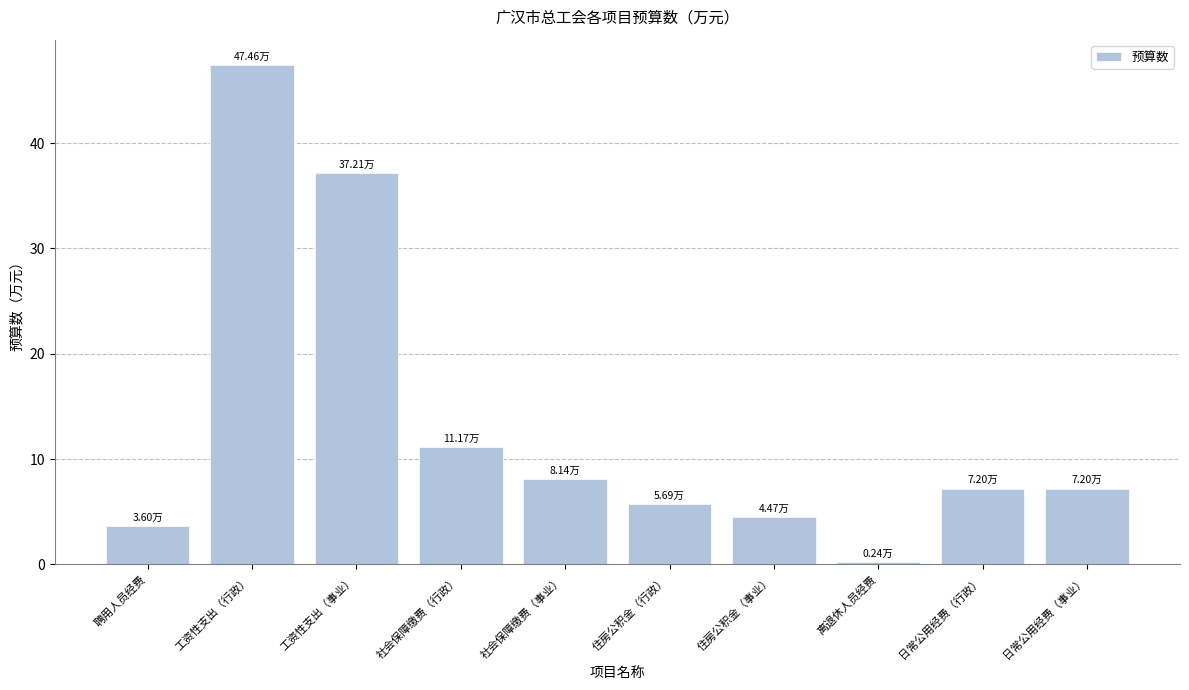

How many categories are shown in the chart?

10